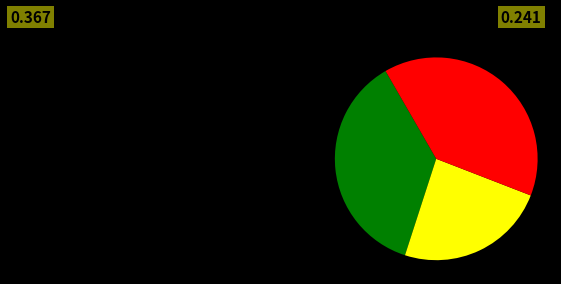

Is there a majority slice in this chart?

No